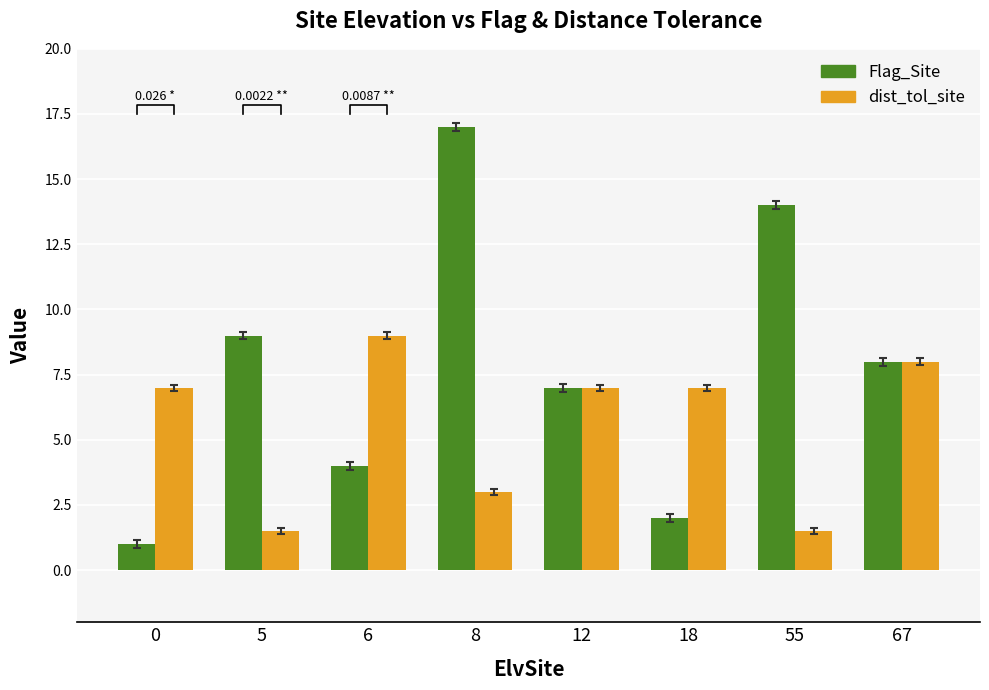

What is the average value of the Flag_Site series?

7.8